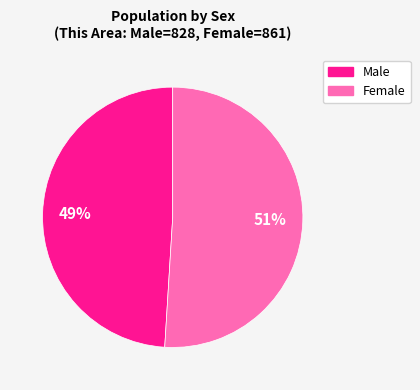

How many slices are in this pie chart?

2